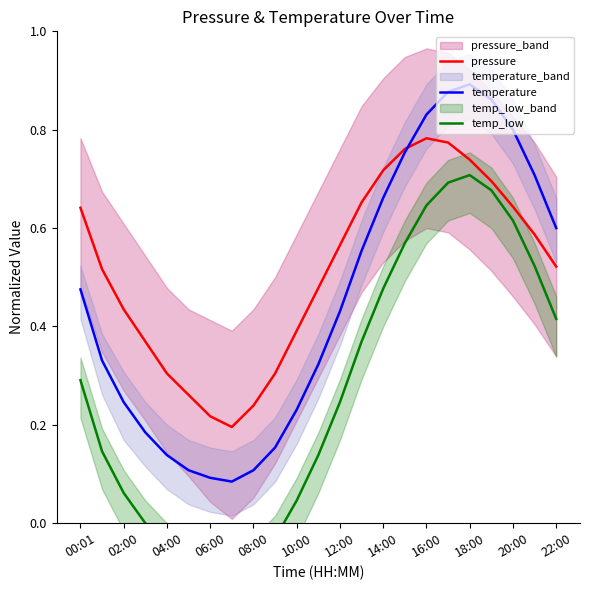

What position from the right is 15?

8